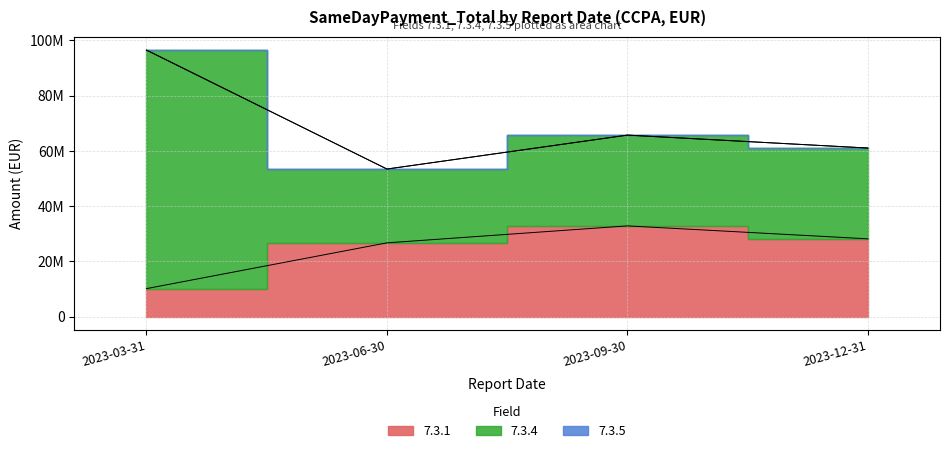

Between 2023-03-31 and 2023-09-30, which is larger?

2023-09-30